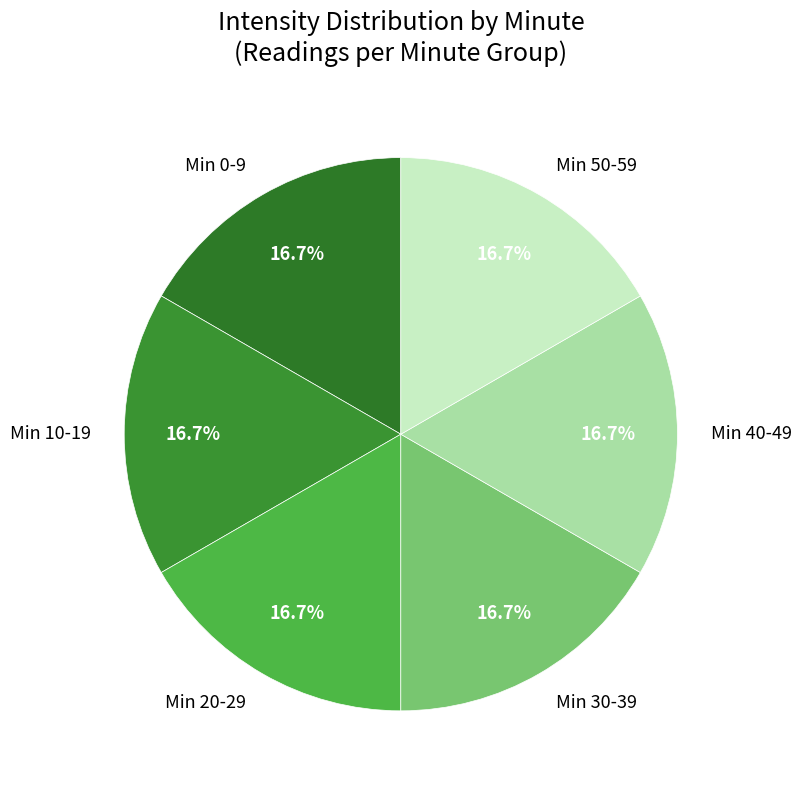

How many slices are in this pie chart?

6